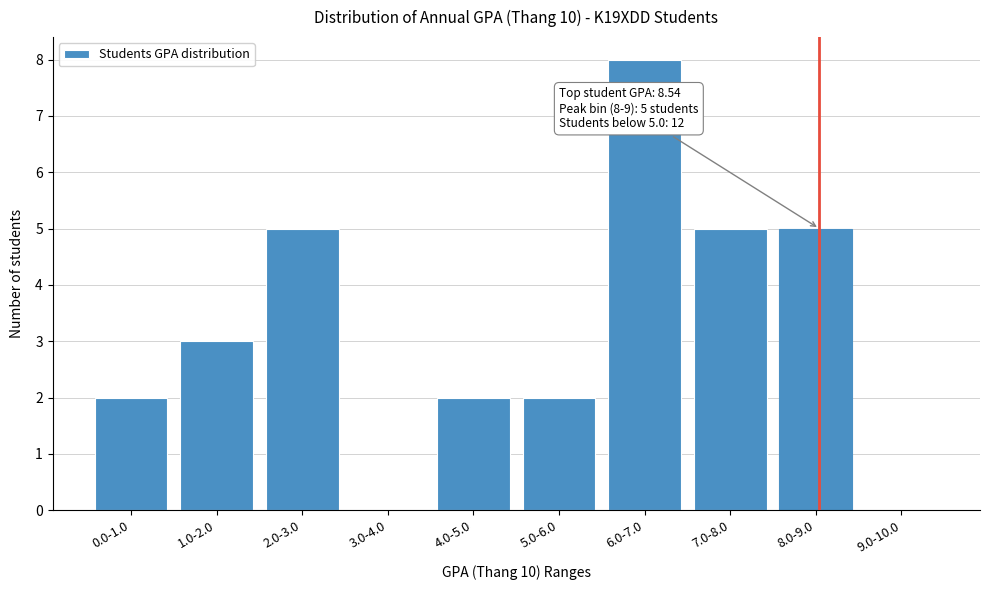

Reading left to right, transcribe all the data shown in this chart.

0.0-1.0=2	1.0-2.0=3	2.0-3.0=5	3.0-4.0=0	4.0-5.0=2	5.0-6.0=2	6.0-7.0=8	7.0-8.0=5	8.0-9.0=5	9.0-10.0=0